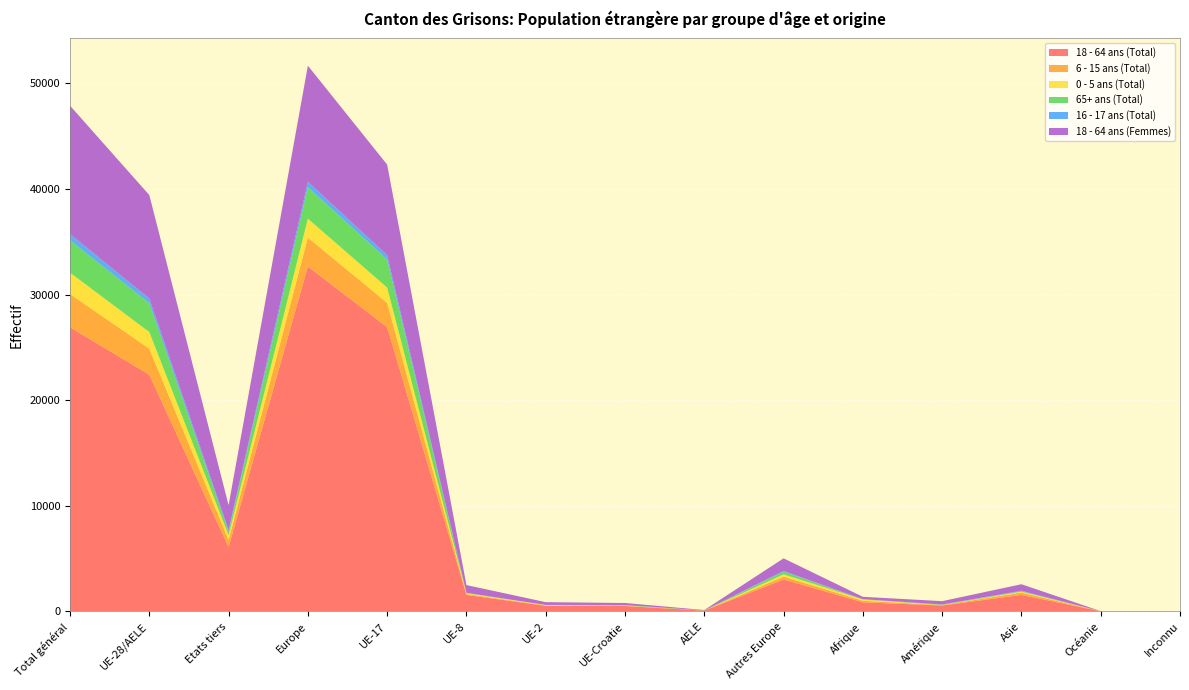

Reading right to left, transcribe all the data shown in this chart.

18 - 64 ans (Total): Inconnu=32	Océanie=25	Asie=1571	Amérique=566	Afrique=871	Autres Europe=3035	AELE=82	UE-Croatie=519	UE-2=539	UE-8=1569	UE-17=26921	Europe=32665	Etats tiers=6100	UE-28/AELE=22416	Total général=26911
6 - 15 ans (Total): Inconnu=5	Océanie=0	Asie=219	Amérique=45	Afrique=145	Autres Europe=267	AELE=5	UE-Croatie=37	UE-2=44	UE-8=85	UE-17=2298	Europe=2736	Etats tiers=681	UE-28/AELE=2469	Total général=3150
0 - 5 ans (Total): Inconnu=3	Océanie=0	Asie=89	Amérique=9	Afrique=126	Autres Europe=215	AELE=0	UE-Croatie=12	UE-2=32	UE-8=80	UE-17=1448	Europe=1787	Etats tiers=442	UE-28/AELE=1572	Total général=2014
65+ ans (Total): Inconnu=0	Océanie=4	Asie=35	Amérique=35	Afrique=6	Autres Europe=246	AELE=16	UE-Croatie=34	UE-2=3	UE-8=23	UE-17=2655	Europe=2977	Etats tiers=326	UE-28/AELE=2731	Total général=3057
16 - 17 ans (Total): Inconnu=1	Océanie=0	Asie=50	Amérique=12	Afrique=19	Autres Europe=74	AELE=2	UE-Croatie=11	UE-2=6	UE-8=11	UE-17=412	Europe=516	Etats tiers=156	UE-28/AELE=442	Total général=598
18 - 64 ans (Femmes): Inconnu=4	Océanie=5	Asie=618	Amérique=313	Afrique=225	Autres Europe=1195	AELE=35	UE-Croatie=193	UE-2=261	UE-8=735	UE-17=8574	Europe=10993	Etats tiers=2360	UE-28/AELE=9798	Total général=12158